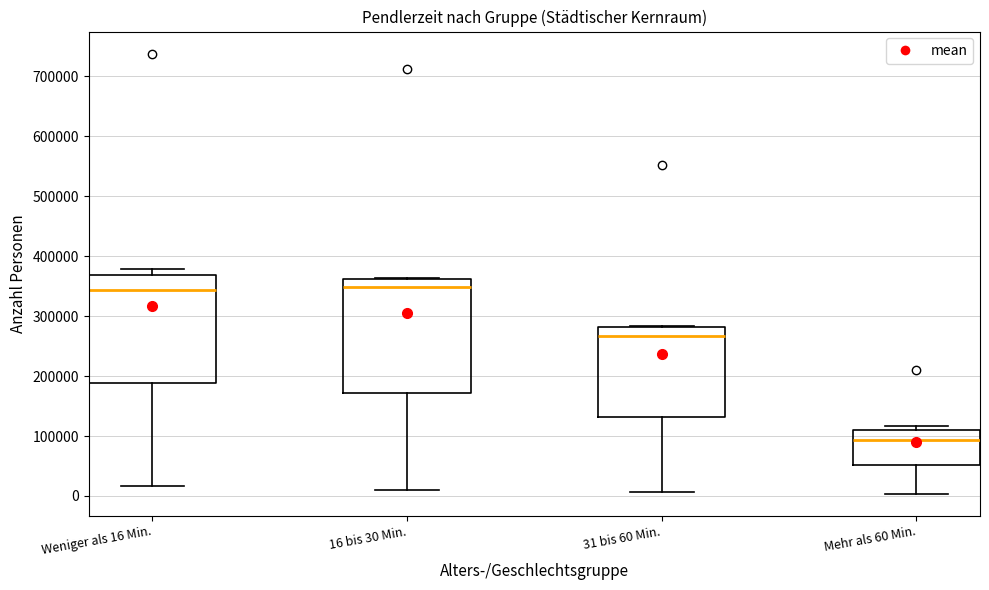

Which box is the tallest, from its lower edge to its upper edge?

16 bis 30 Min.